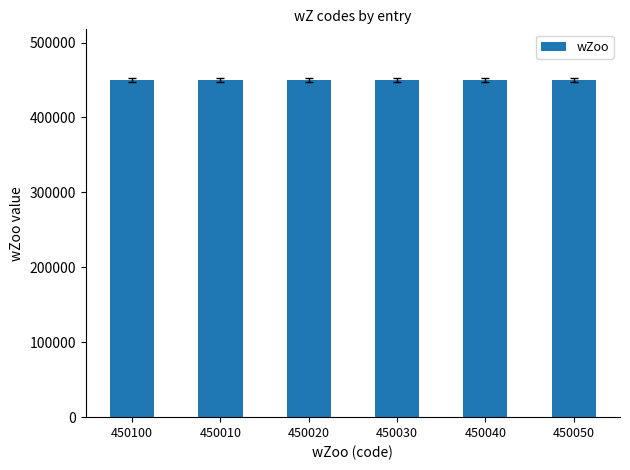

What is the change in value from 450010 to 450030?

+20